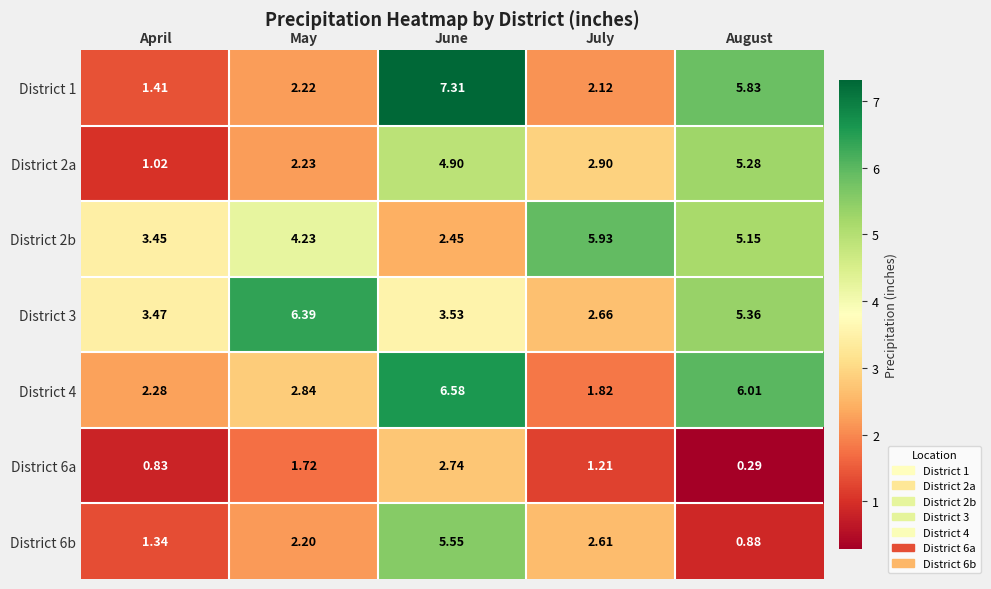

Rank the series at May from lowest to highest value.

District 6a, District 6b, District 1, District 2a, District 4, District 2b, District 3